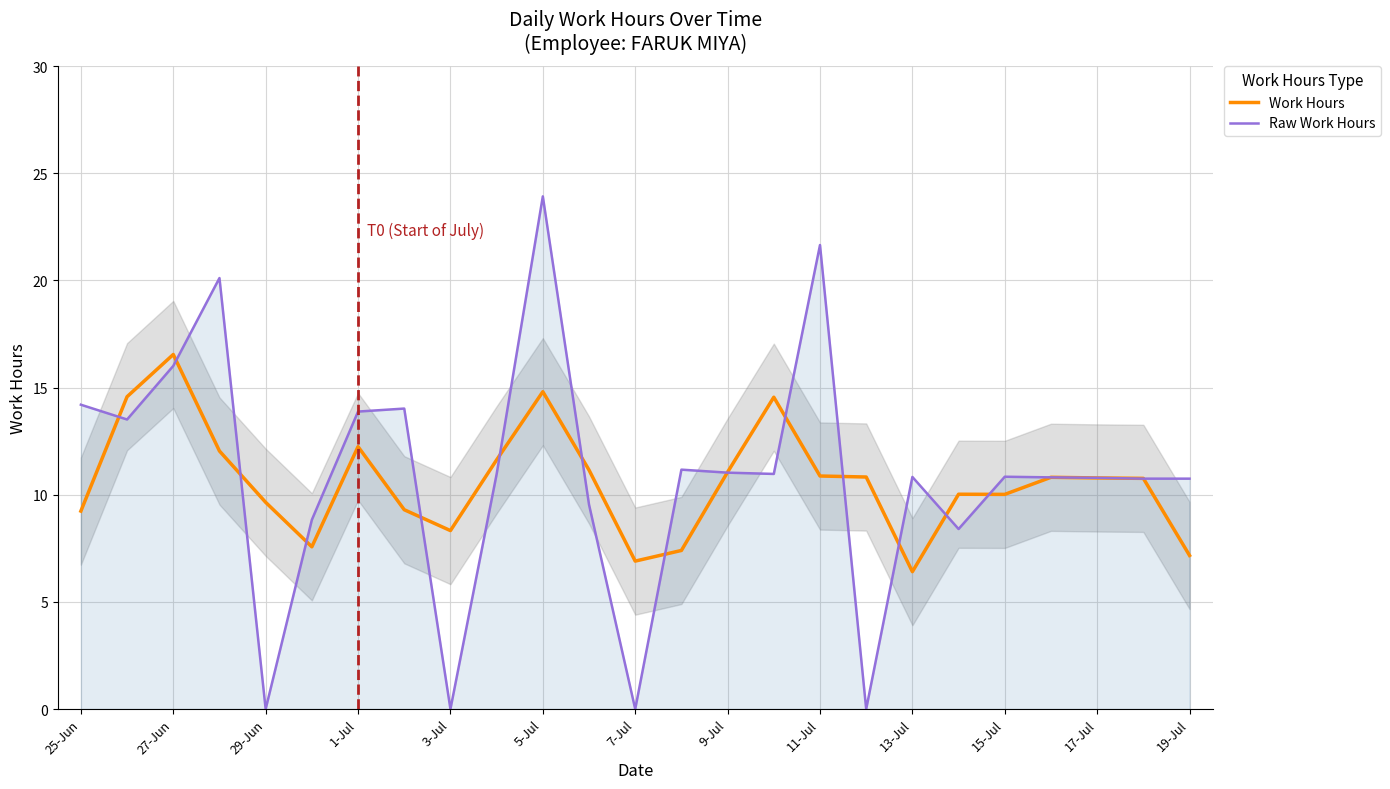

After their last crossing, which series has the higher values: Work Hours or Raw Work Hours?

Raw Work Hours